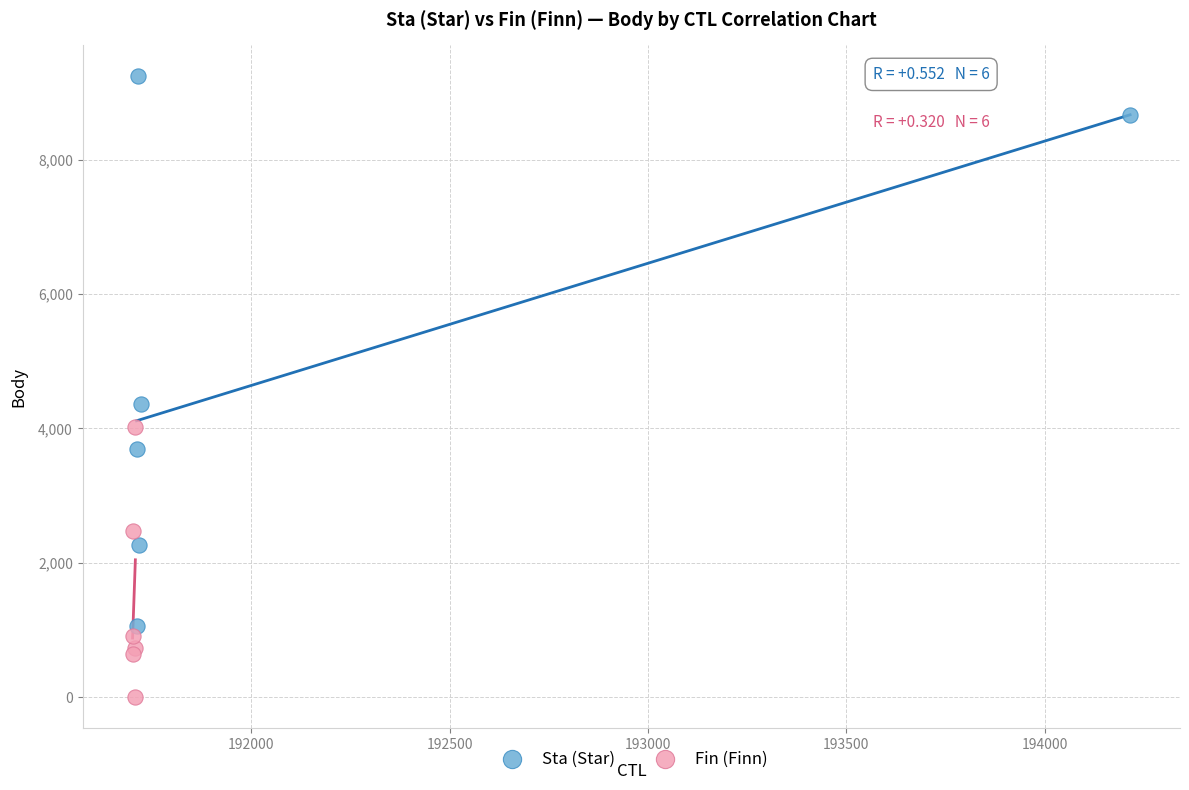

Which series has the largest Y range (max minus min)?

Sta (Star)